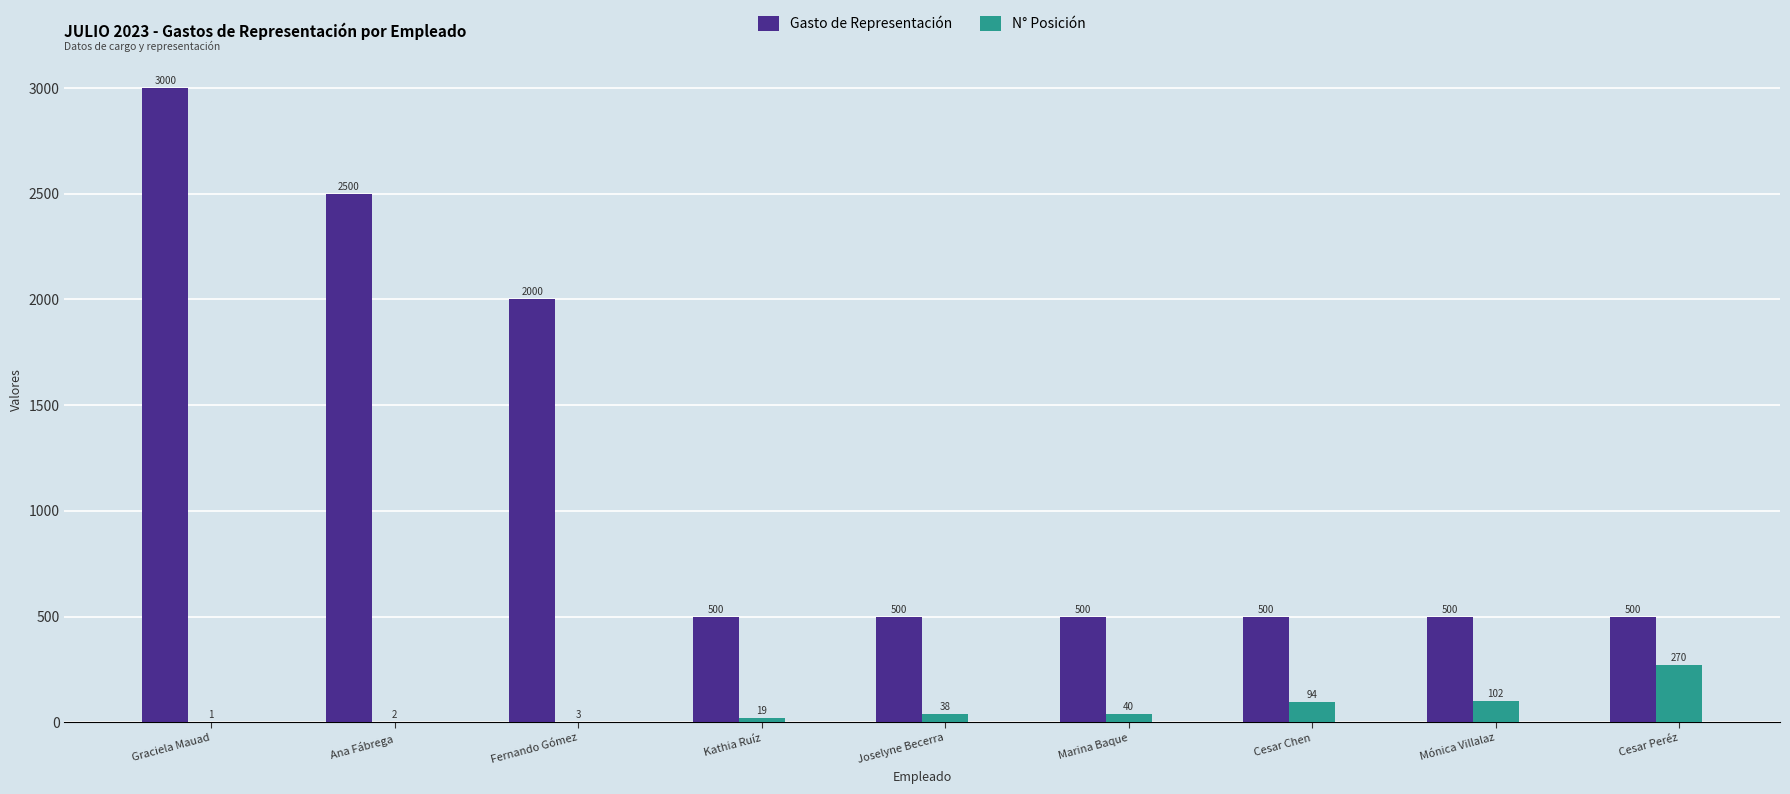

What is the difference between the N° Posición values at Cesar Chen and Kathia Ruíz?

75